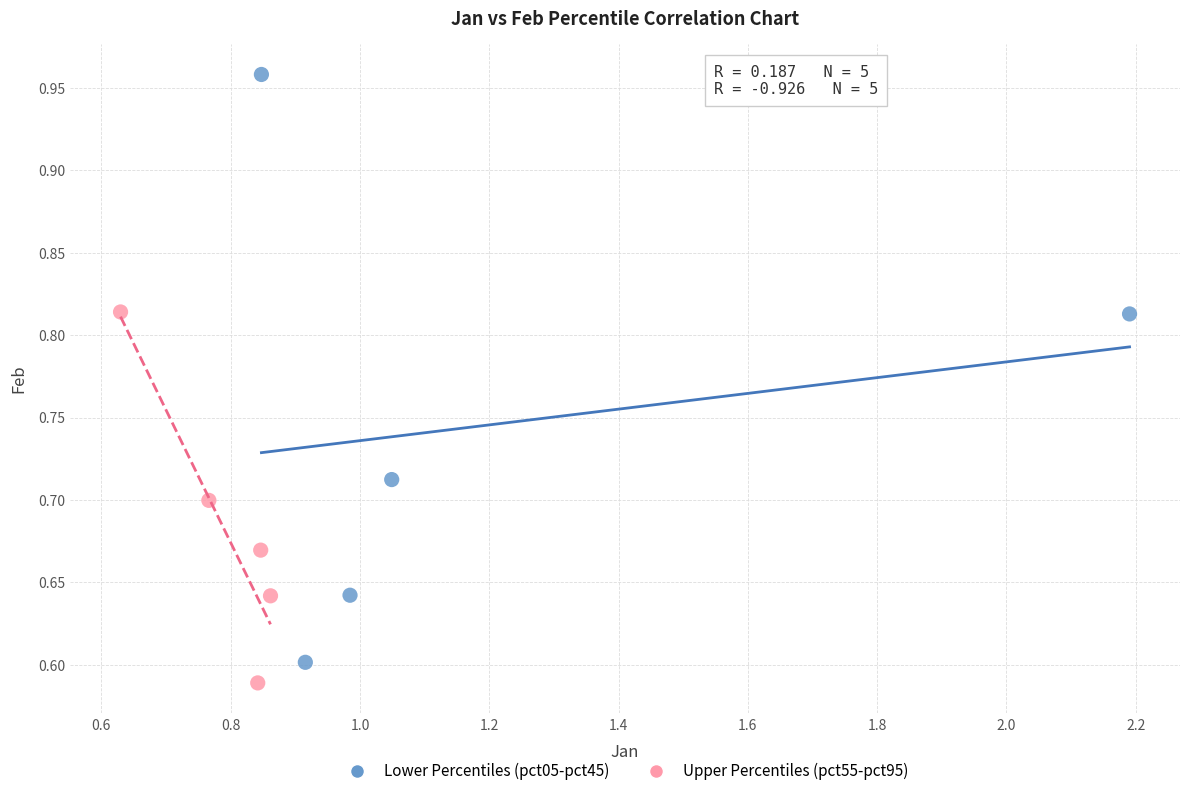

Which series has the largest Y range (max minus min)?

Lower Percentiles (pct05-pct45)